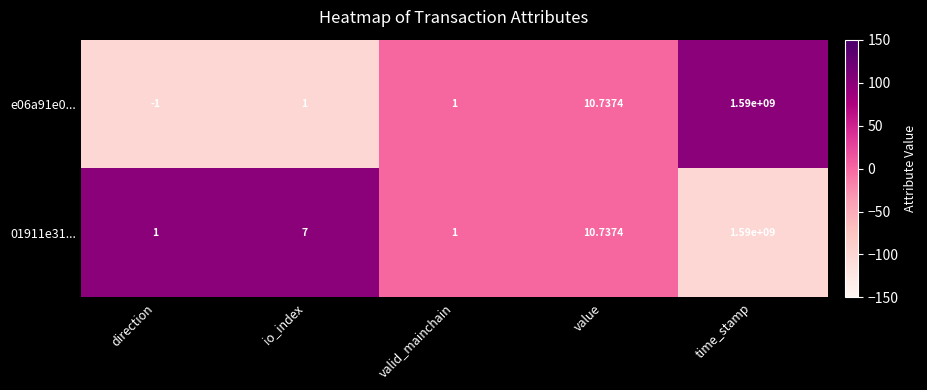

Where is 01911e31... nearest to the value 795000000?

value